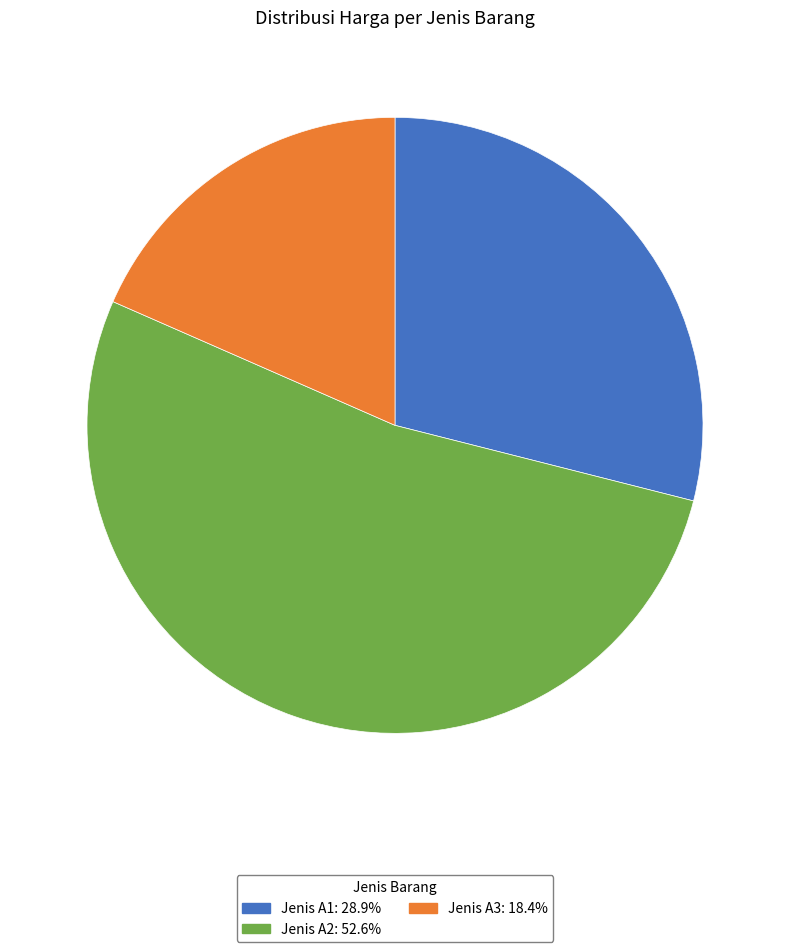

True or false: Jenis A3 accounts for 18% of the total.

True